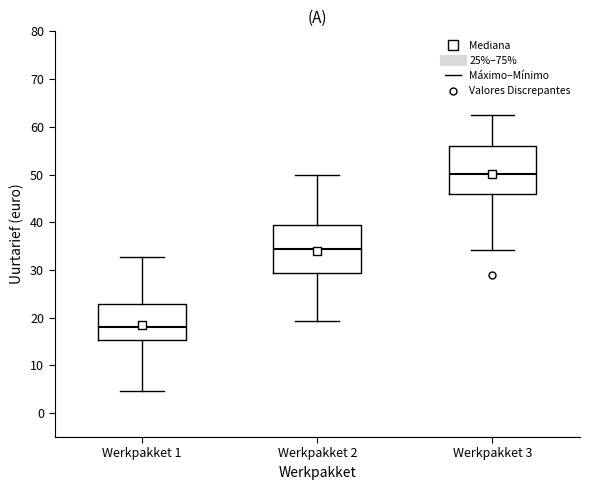

Reading left to right, transcribe this box plot: for each box, give where its median line is, the range the box spans, and where its two whiskers end, as read against the y-axis. The values are not printed on the chart, so give them approximately, as read against the axis.

Werkpakket 1: median 18, box 15 to 23, whiskers 5 to 33
Werkpakket 2: median 34, box 29 to 39, whiskers 19 to 50
Werkpakket 3: median 50, box 46 to 56, whiskers 34 to 63